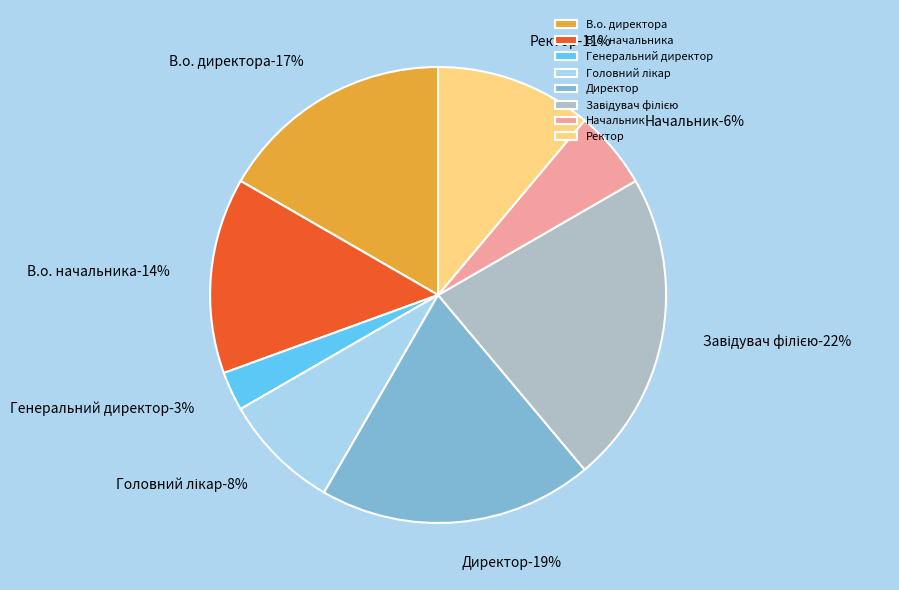

True or false: Головний лікар accounts for 8% of the total.

True